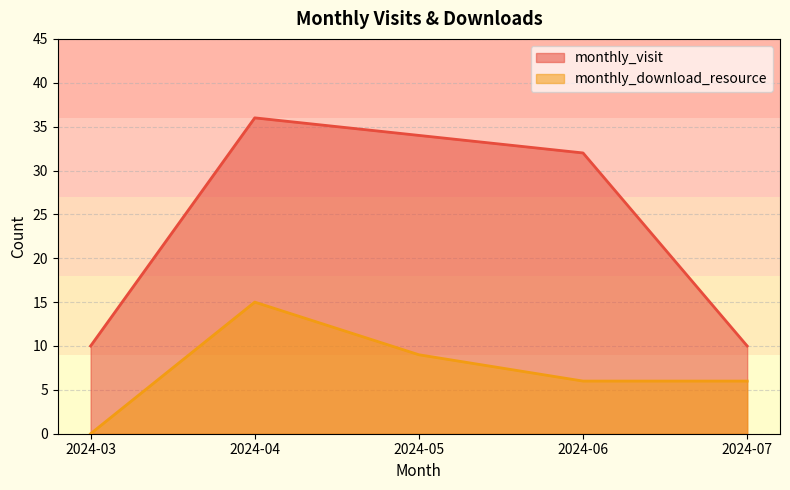

List the labels in order of monthly_visit value, largest first.

2024-04, 2024-05, 2024-06, 2024-03, 2024-07